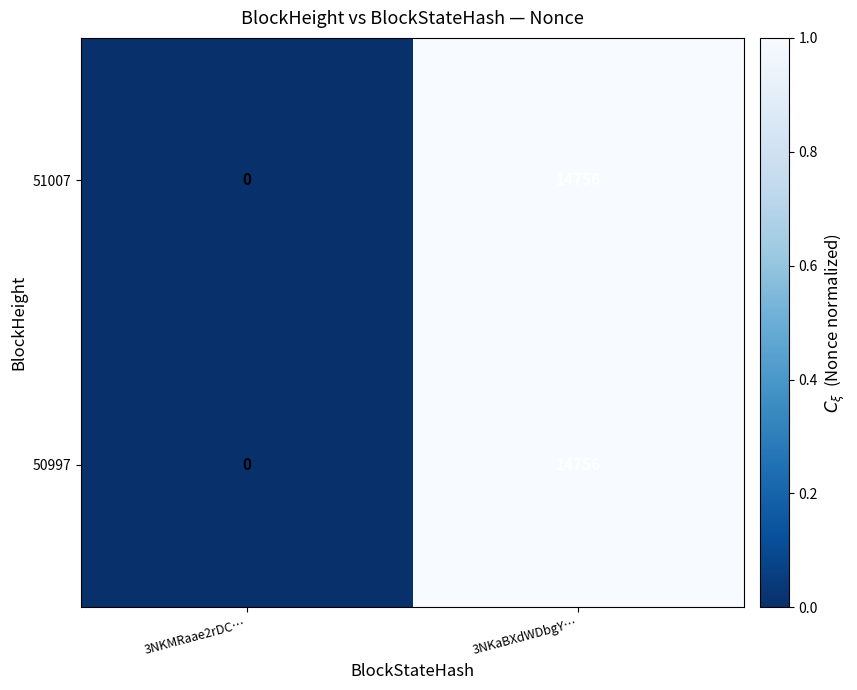

Where is 50997 nearest to the value 7378?

3NKMRaae2rDC…